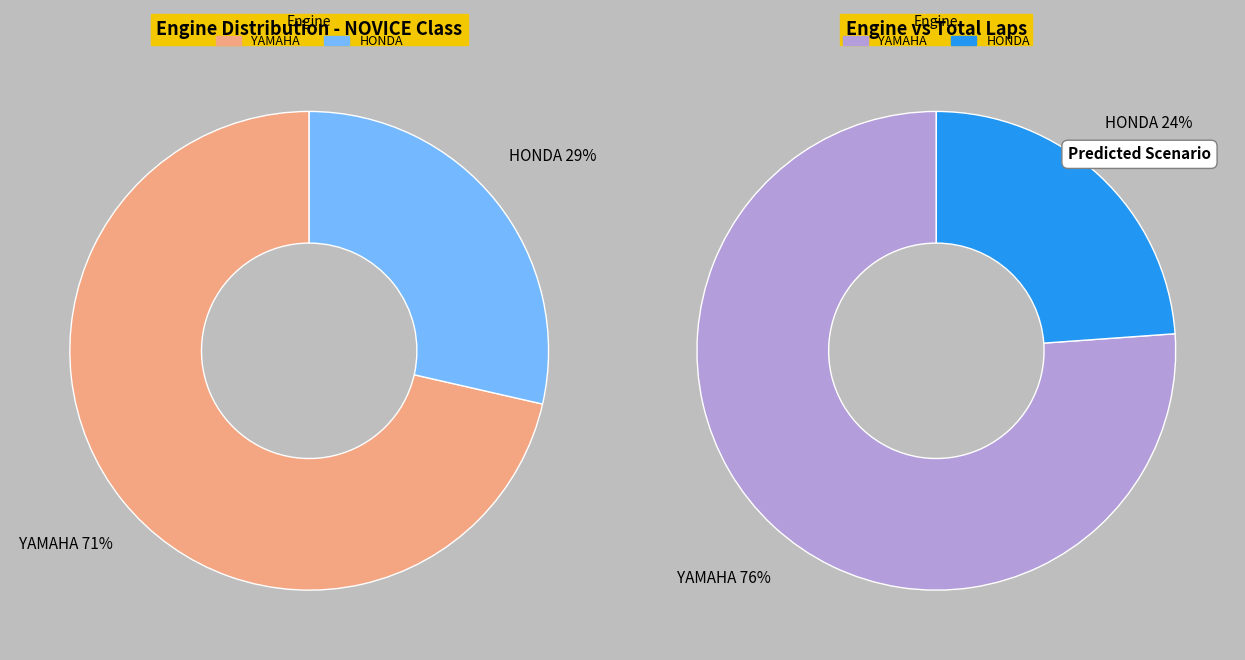

Combined, do HONDA and YAMAHA account for over 50%?

Yes